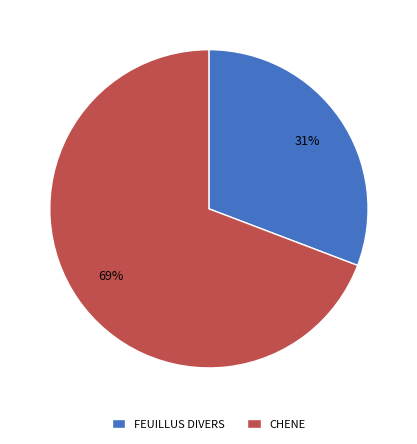

What is the smallest slice in the pie chart?

FEUILLUS DIVERS